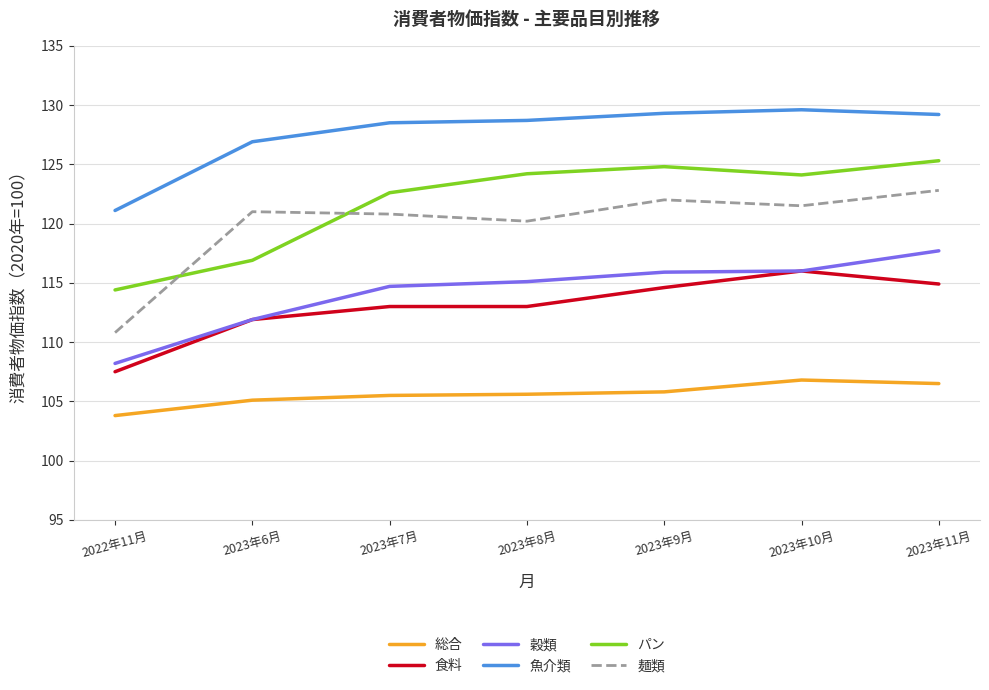

The value of 魚介類 at 2023年7月 is 128.5. True or false?

True